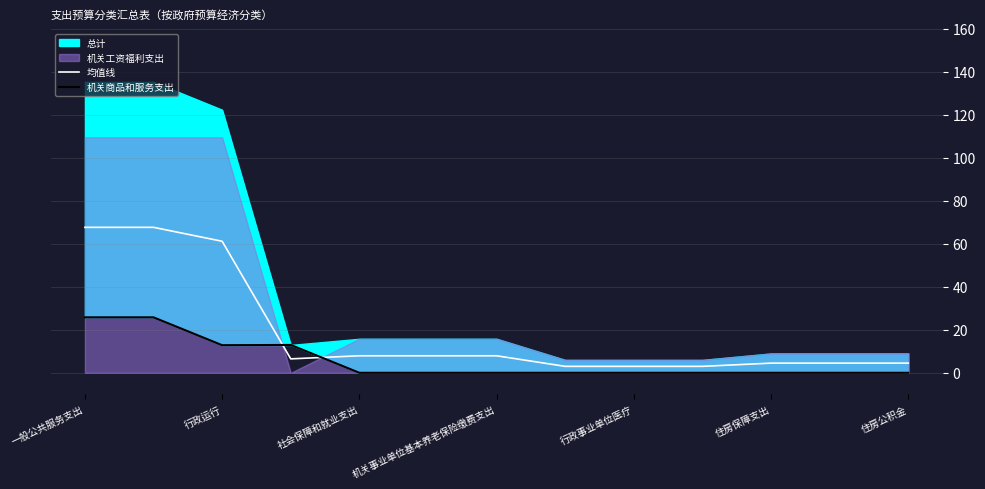

True or false: 均值线 and 机关商品和服务支出 intersect in this chart.

True